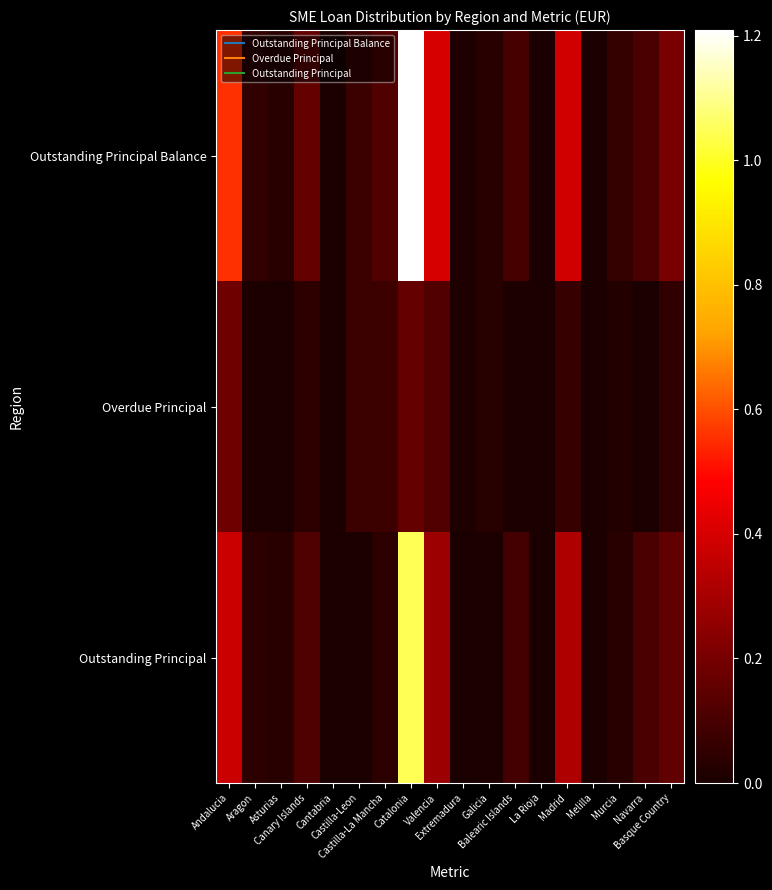

Rank the series at Murcia from lowest to highest value.

Overdue Principal, Outstanding Principal, Outstanding Principal Balance